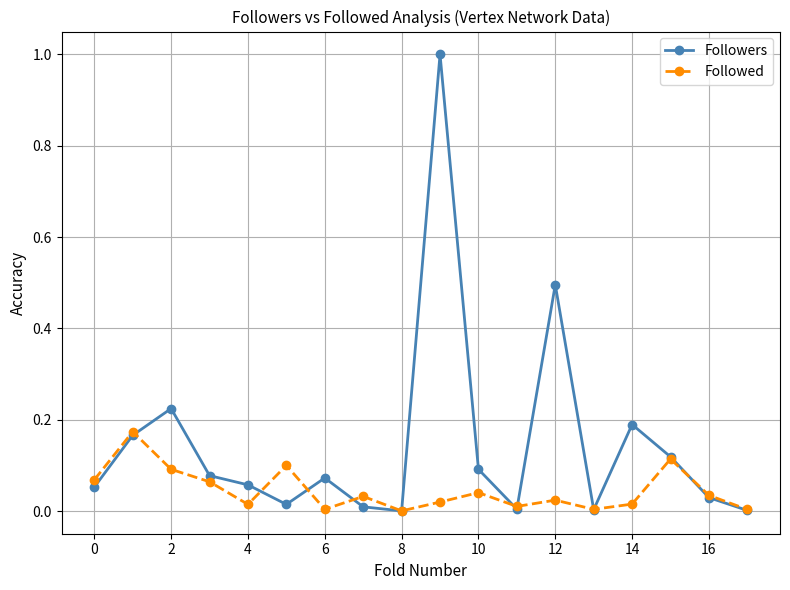

Which series has the largest range (max minus min)?

Followers